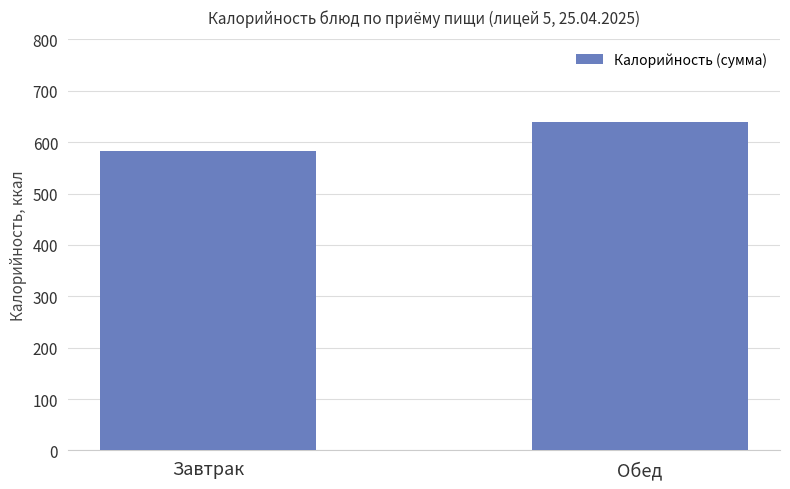

Reading left to right, transcribe all the data shown in this chart.

582.5	639.5